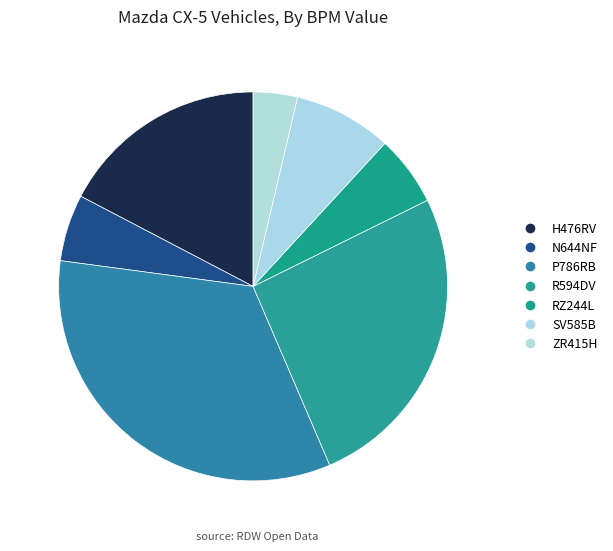

Does any single category account for the majority?

No